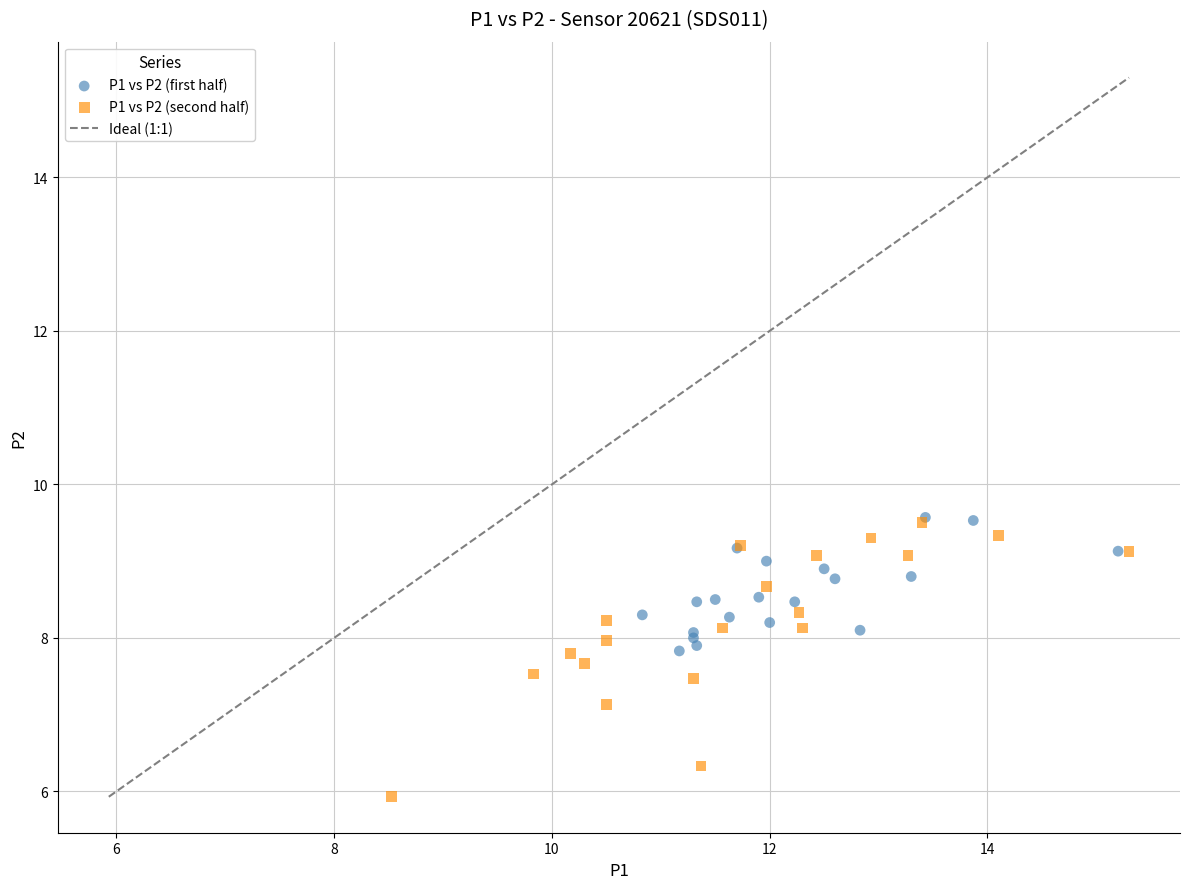

Which series reaches the minimum Y coordinate?

P1 vs P2 (second half)